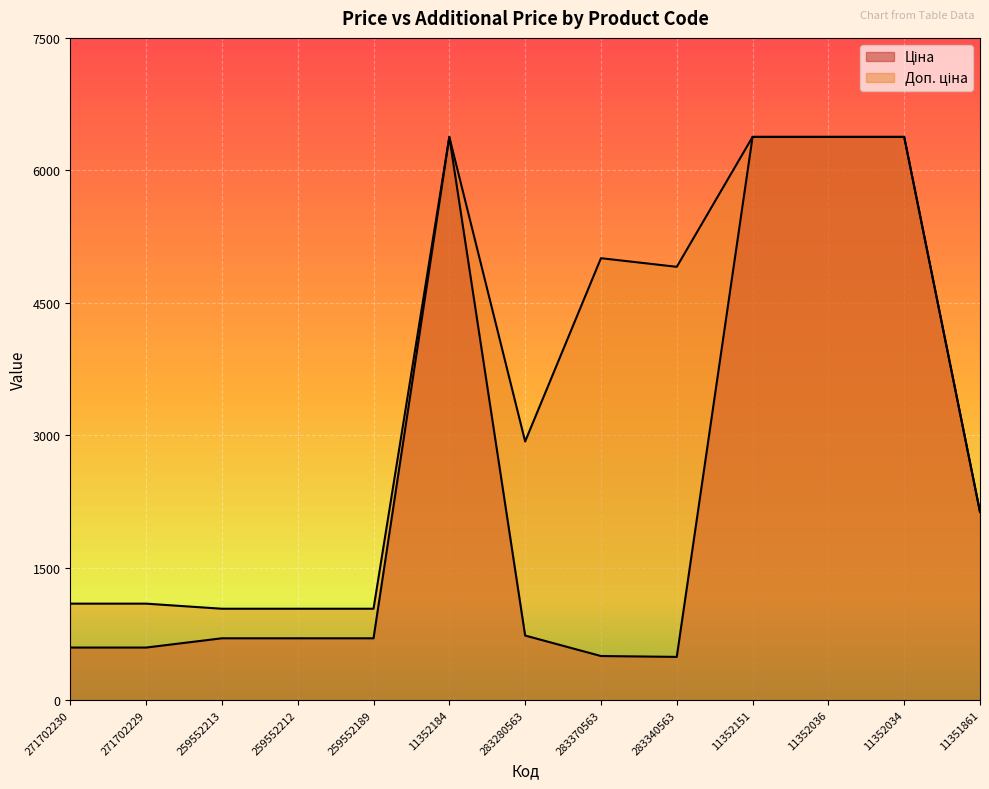

What are all the series names shown in the legend?

Ціна, Доп. ціна